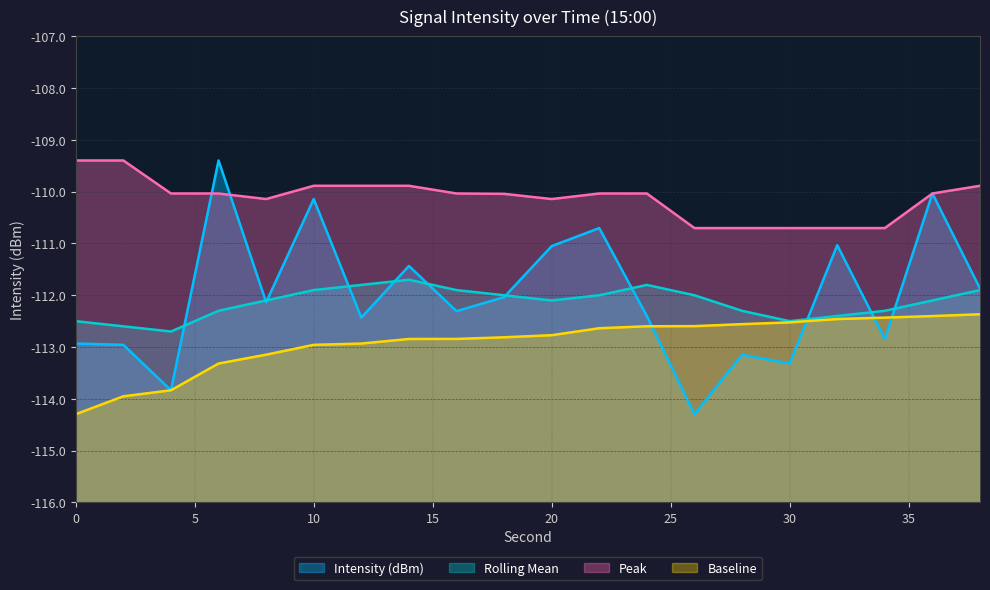

What is the sum of the Rolling Mean values at 18 and 12?

-223.8